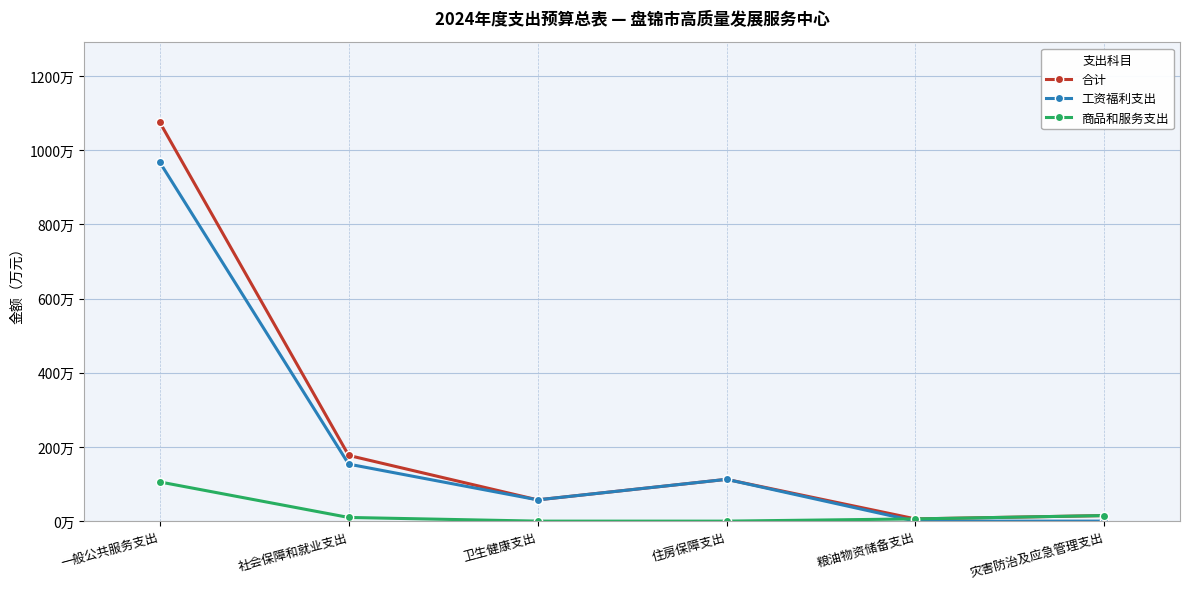

What position from the left is 粮油物资储备支出?

5